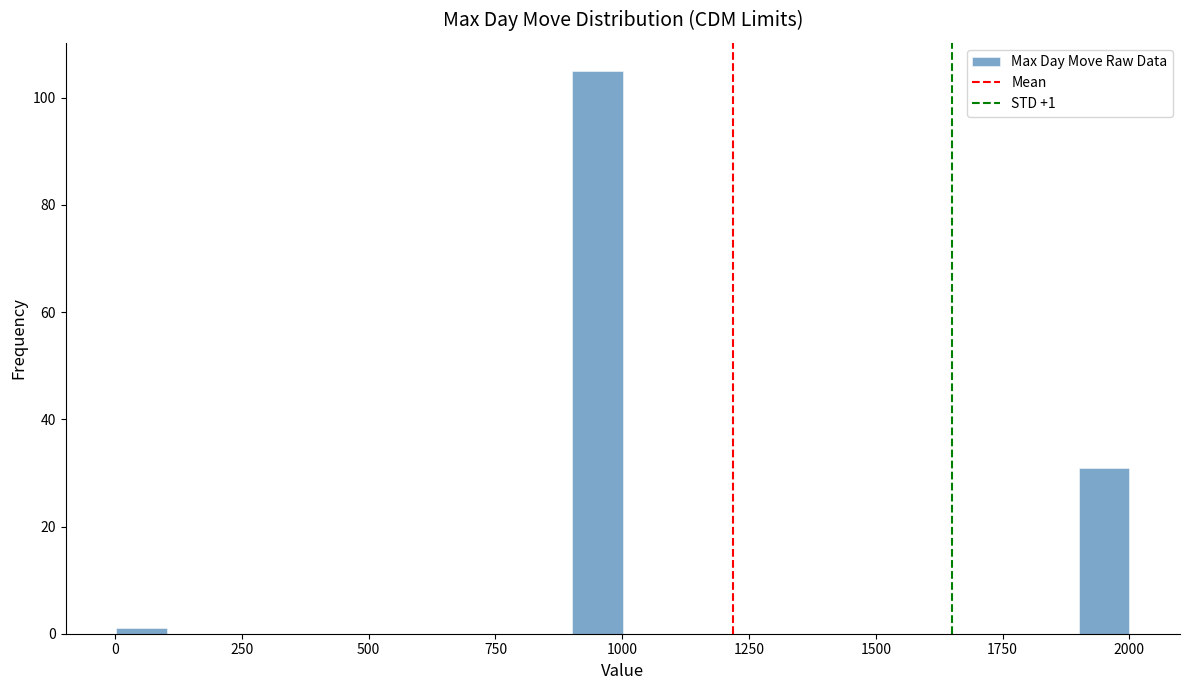

Around what value on the x-axis is the tallest bar? Give the approximate position of its centre, as read against the axis.

950